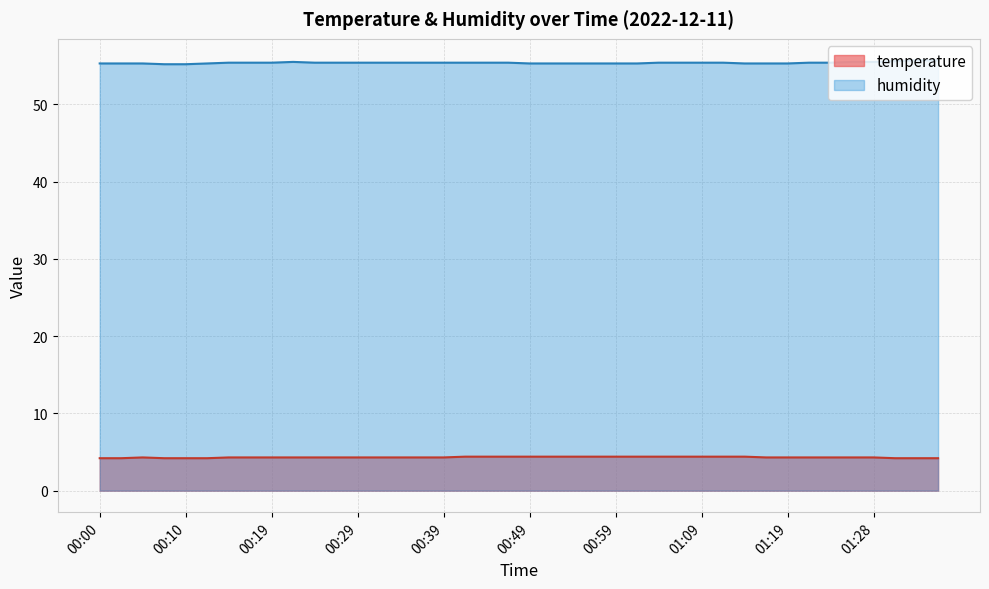

Which series has the widest spread of values?

humidity